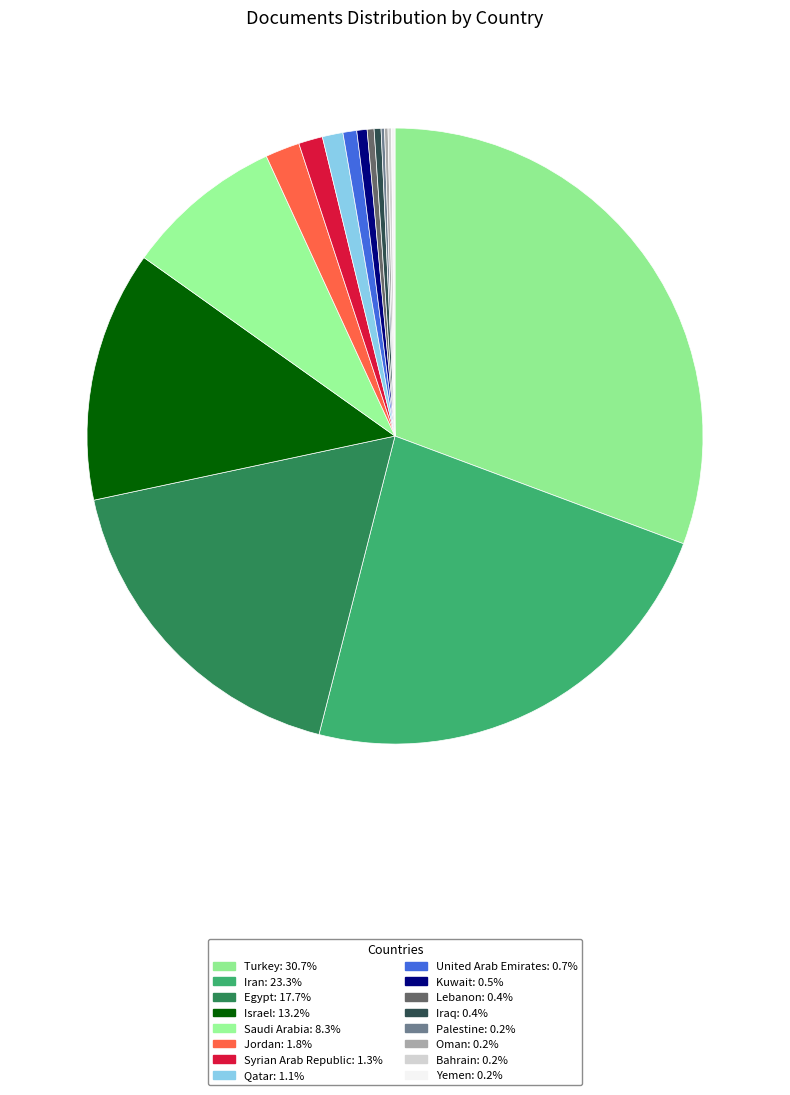

Is there any slice that represents more than half of the pie?

No